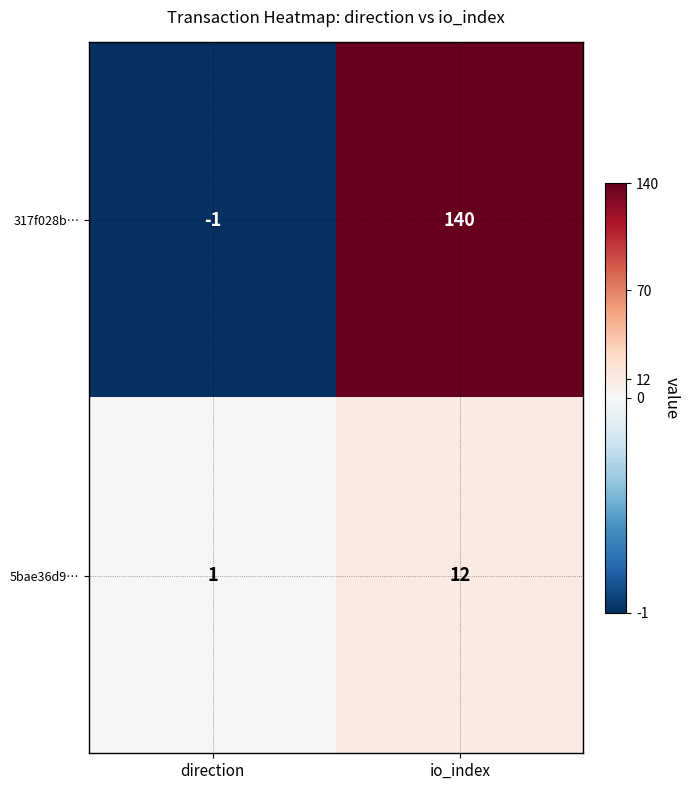

What is the sum of all 317f028b… values?

139